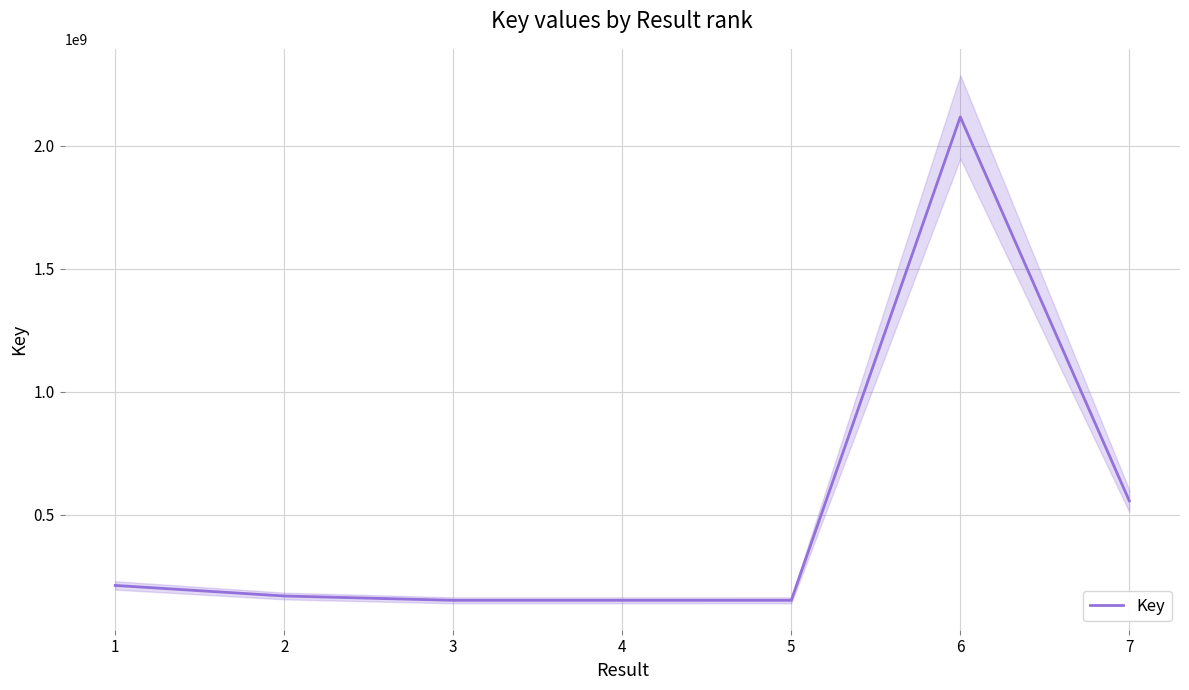

Which category has the highest value across all series?

6